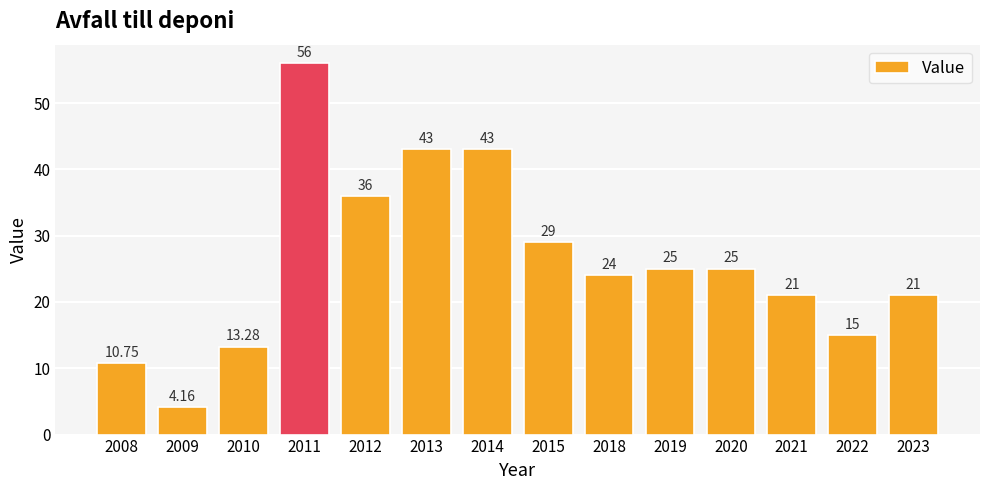

At which label is the value closest to 30?

2015